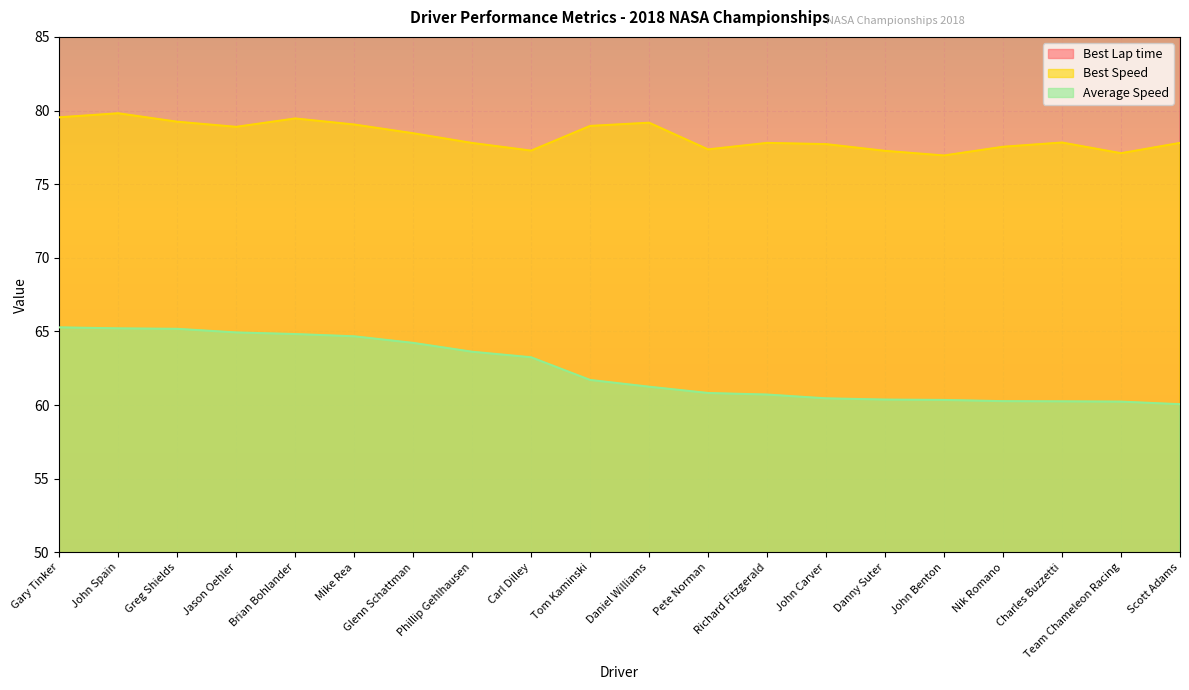

How many values in the Best Lap time series exceed 157?

11